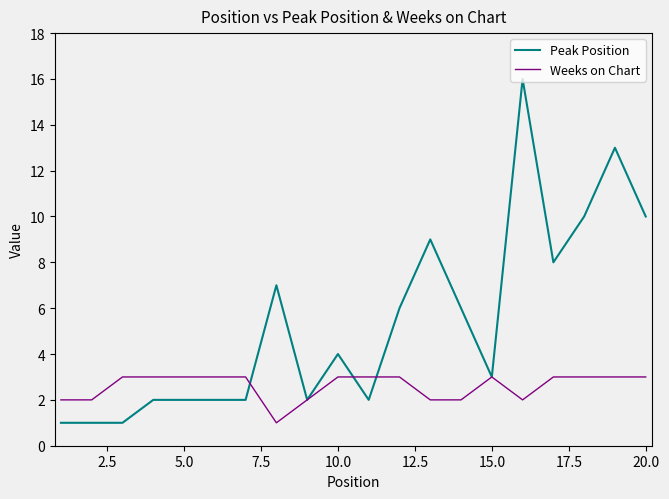

How many lines are shown in the chart?

2